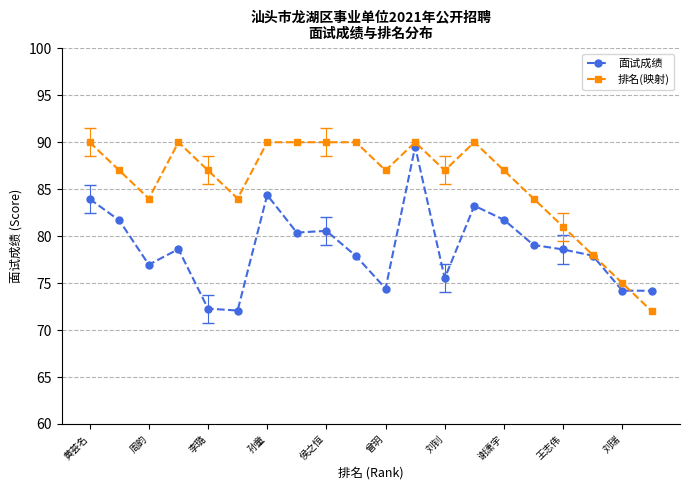

True or false: 排名(映射) has more than 1 interior local peaks.

True